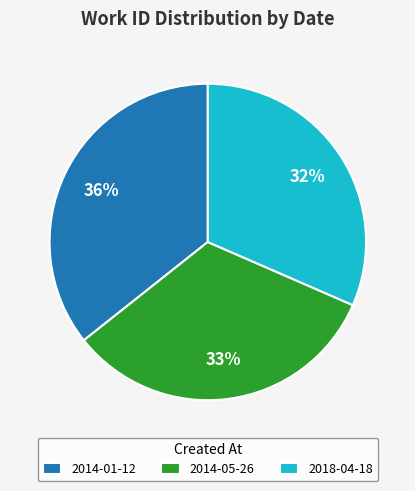

Count the number of slices in the pie.

3